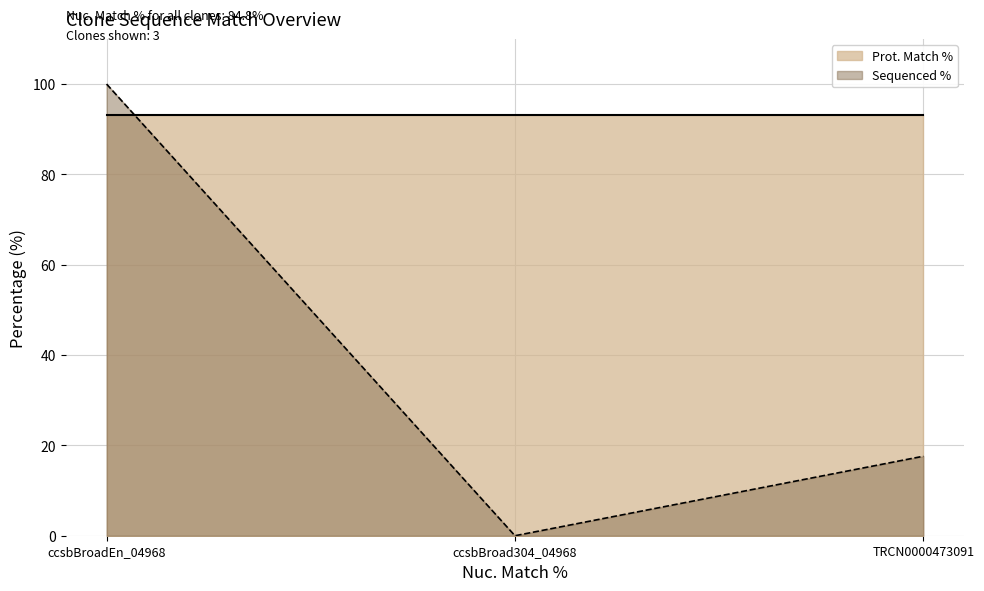

The chart shows a value of 17.6 at TRCN0000473091. True or false?

True